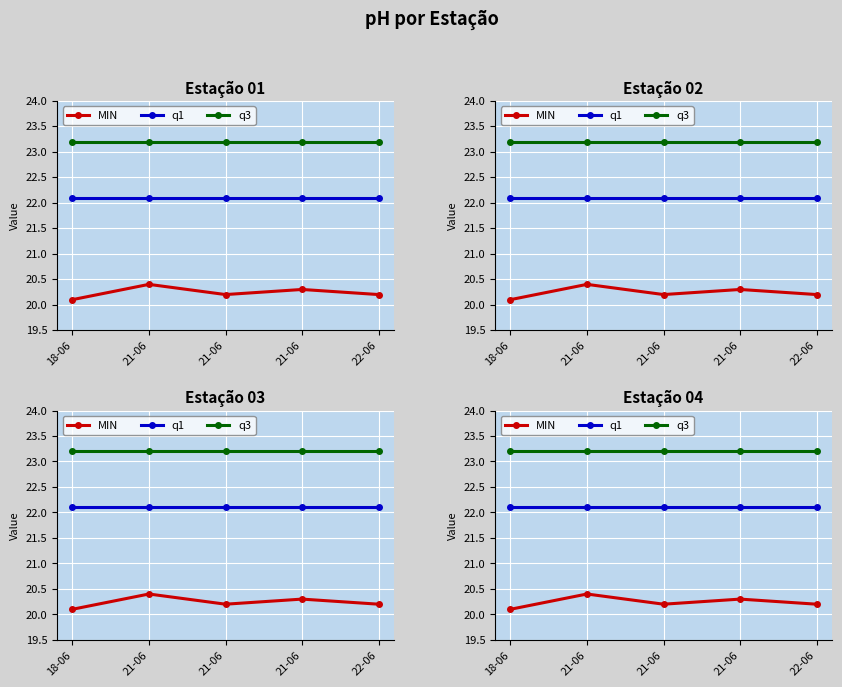

Reading left to right, what are all the values shown in this chart?

MIN: 18-06=20.1	21-06=20.4	21-06=20.2	21-06=20.3	22-06=20.2
q1: 18-06=22.1	21-06=22.1	21-06=22.1	21-06=22.1	22-06=22.1
q3: 18-06=23.2	21-06=23.2	21-06=23.2	21-06=23.2	22-06=23.2